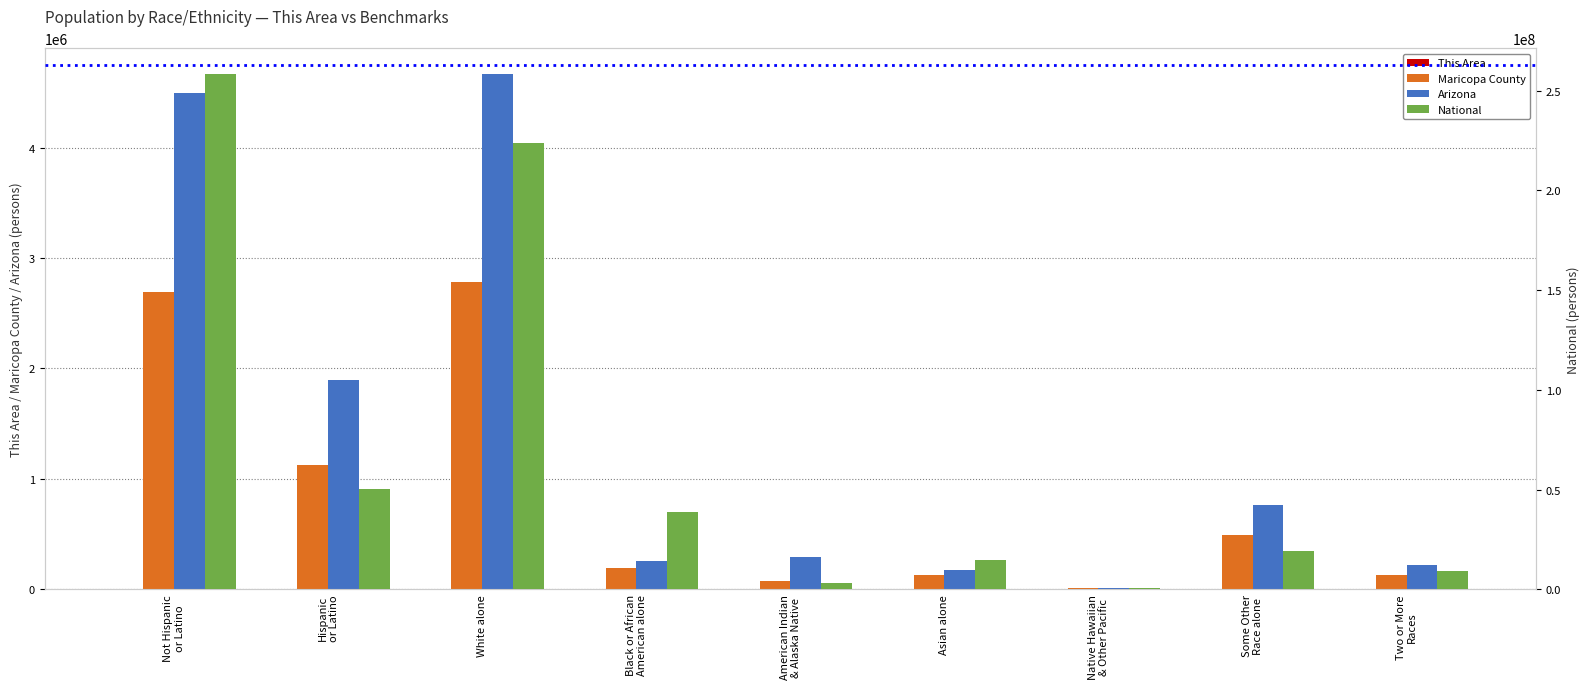

Which series changed the most between White alone and Some Other
Race alone?

National